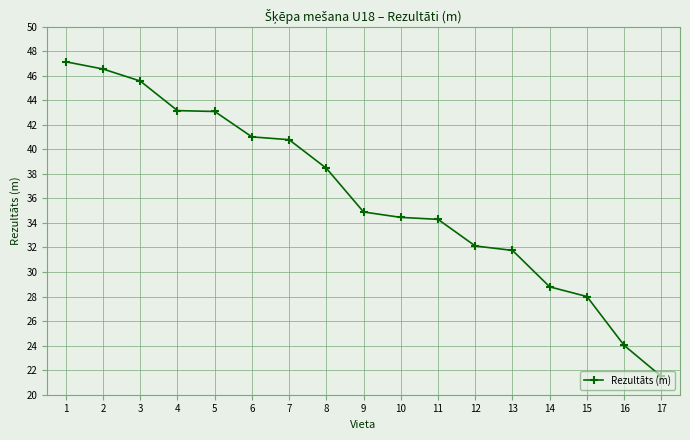

The chart shows a value of 27.9 at 2. True or false?

False